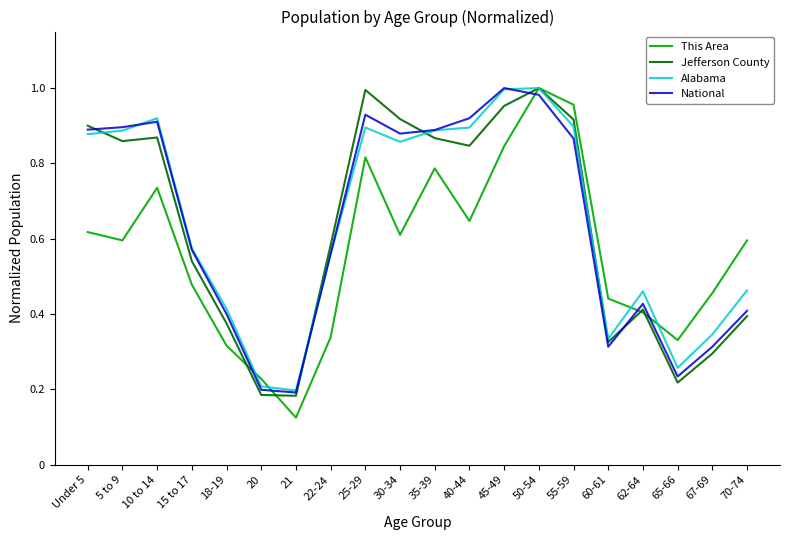

How many categories are shown in the chart?

20